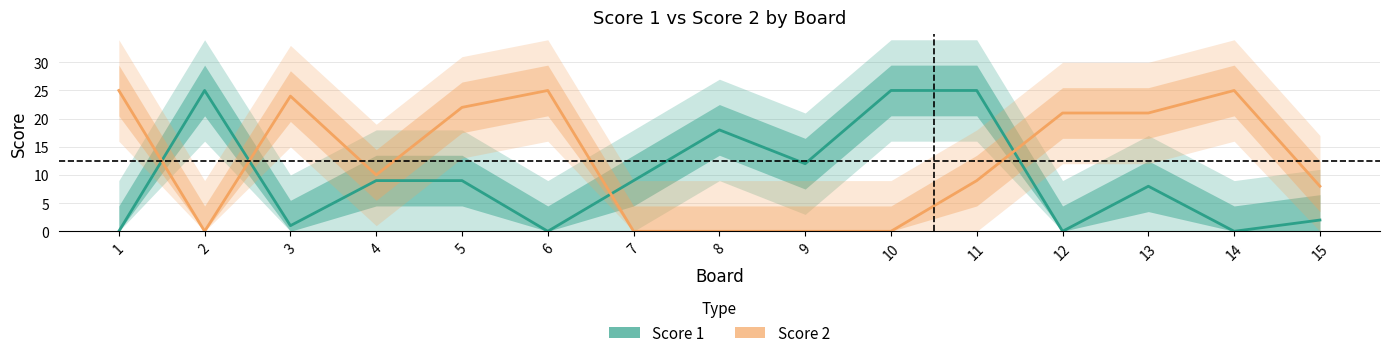

Where does the Score 2 series first go above 10?

1